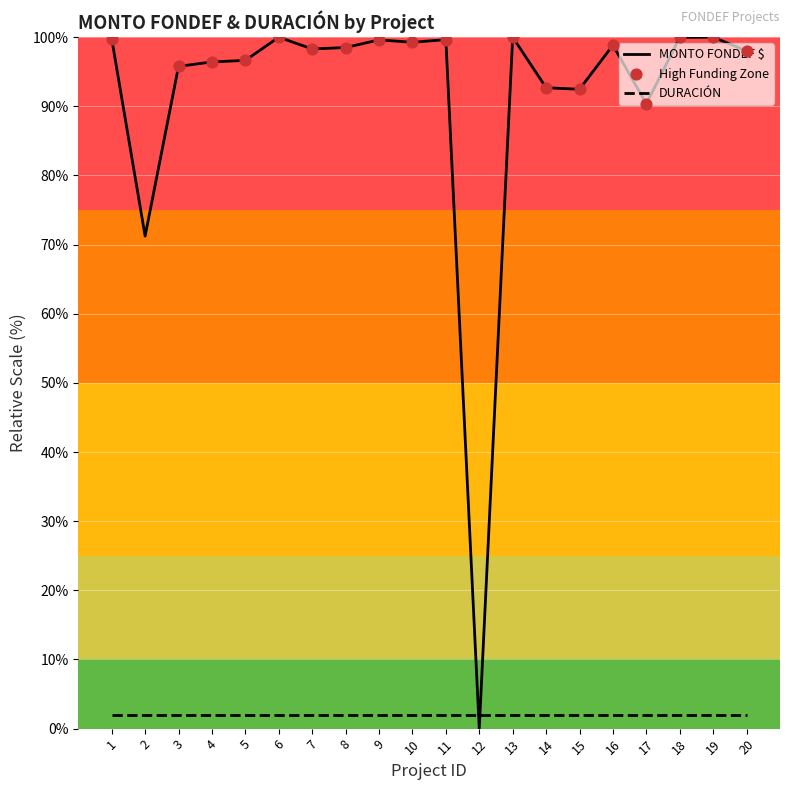

What is the spread (max minus min) of values at 16?

96.8